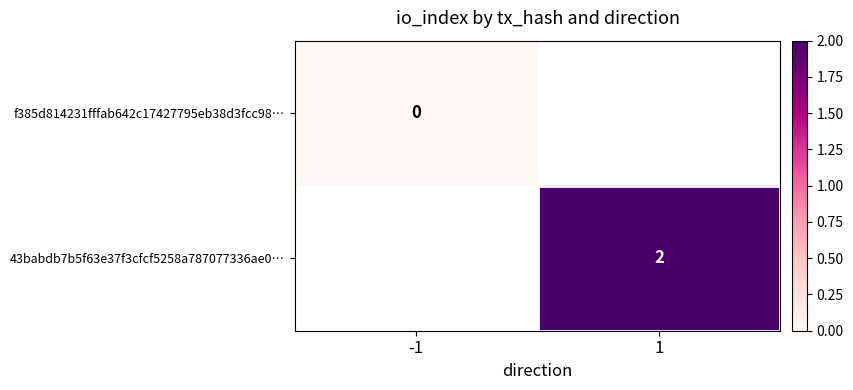

The 43babdb7b5f63e37f3cfcf5258a787077336ae0… series shows 2 at 1. True or false?

True